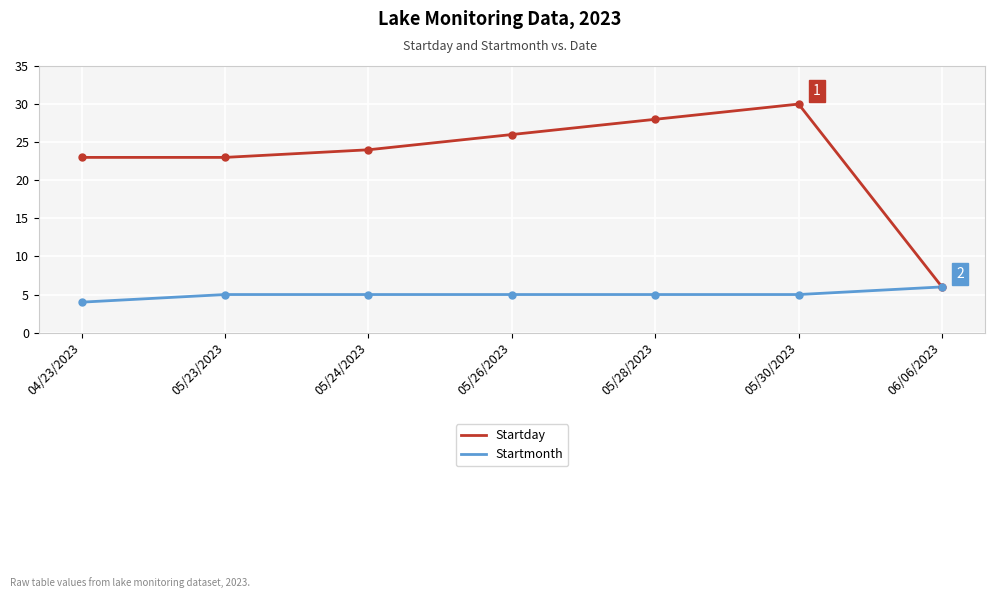

Reading right to left, transcribe all the data shown in this chart.

Startday: 06/06/2023=6	05/30/2023=30	05/28/2023=28	05/26/2023=26	05/24/2023=24	05/23/2023=23	04/23/2023=23
Startmonth: 06/06/2023=6	05/30/2023=5	05/28/2023=5	05/26/2023=5	05/24/2023=5	05/23/2023=5	04/23/2023=4